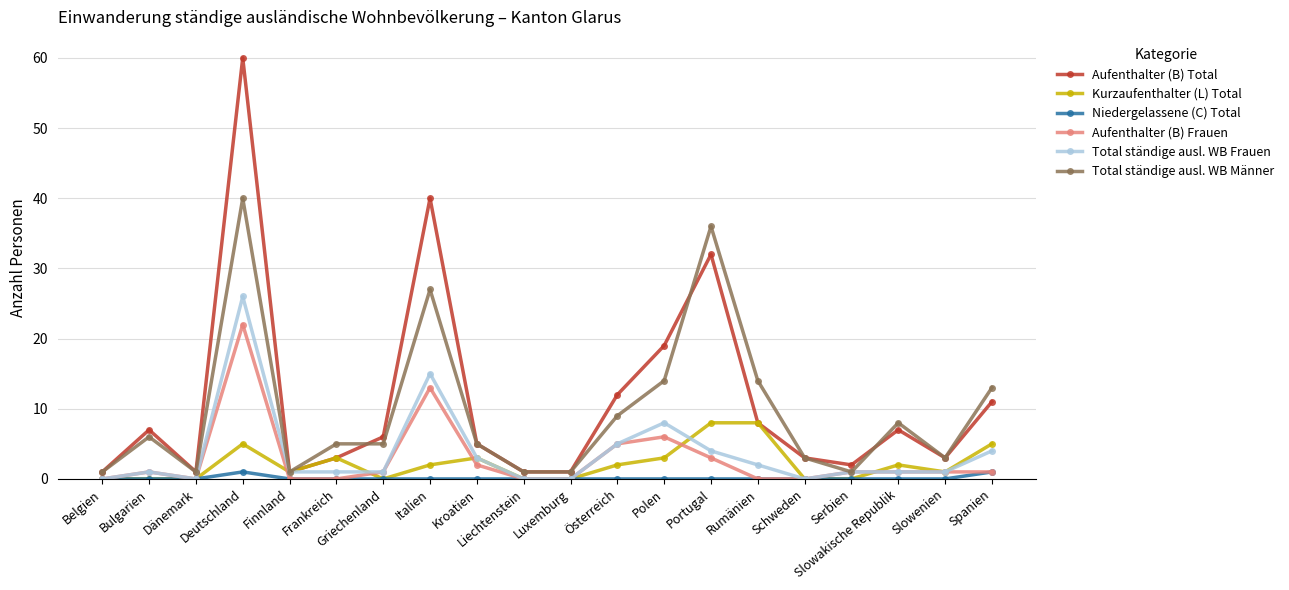

Is the value of Aufenthalter (B) Total at Rumänien greater than the value of Aufenthalter (B) Frauen at Serbien?

Yes